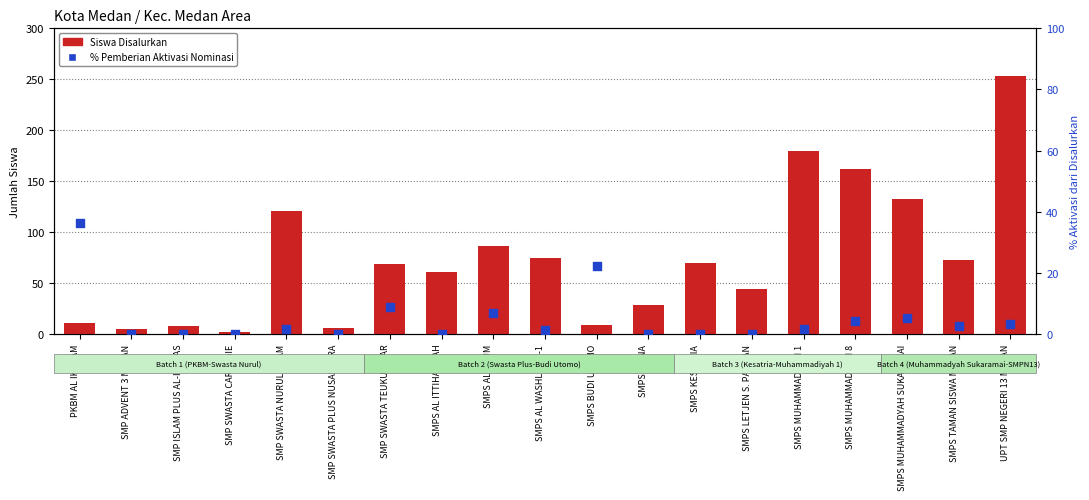

Which series has the largest total across all categories?

Siswa Disalurkan